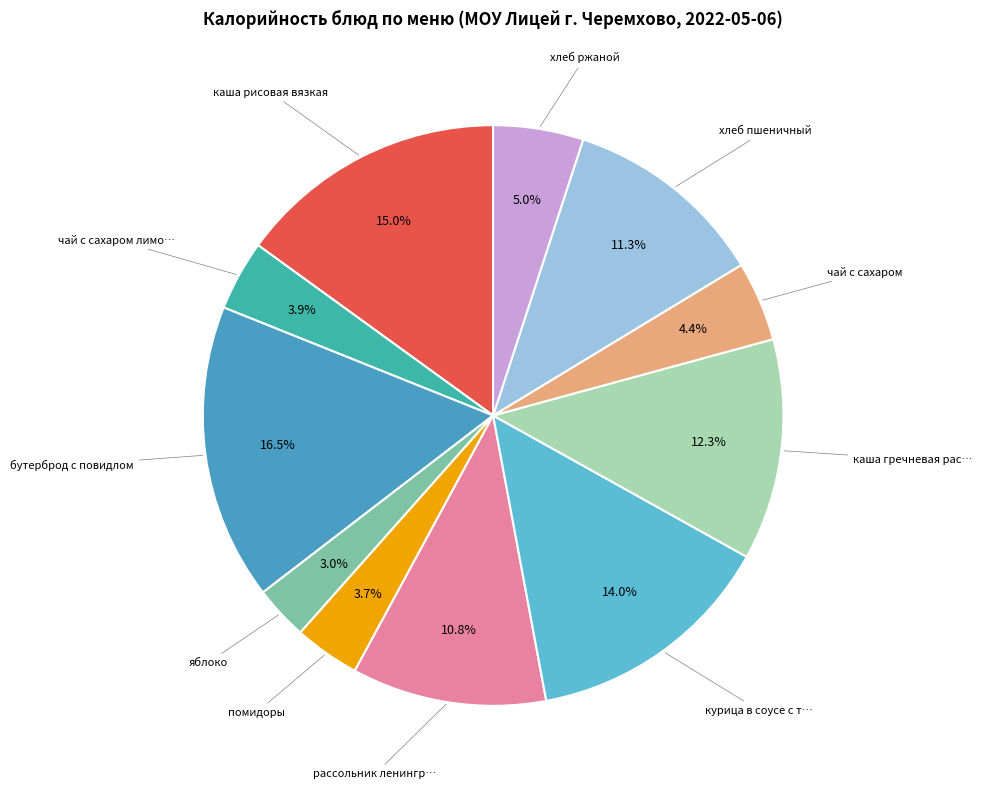

Count the number of slices in the pie.

11